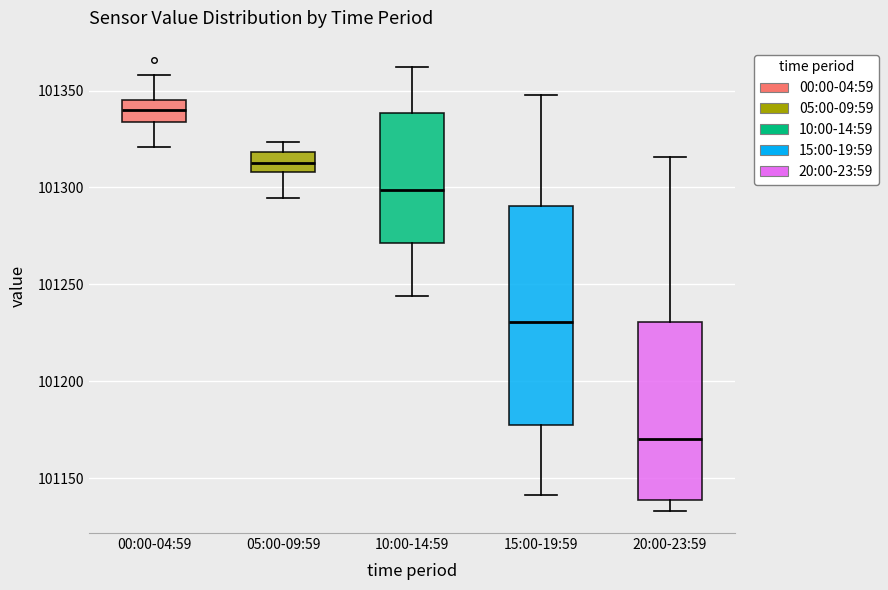

Reading left to right, read every box against the y-axis: the position of its median line, the range the box covers, and the ends of its whiskers. The values are not printed on the chart, so give them approximately, as read against the axis.

00:00-04:59: median 101340, box 101335 to 101345, whiskers 101320 to 101360
05:00-09:59: median 101310 (inside the box), box 101310 to 101320, whiskers 101295 to 101325
10:00-14:59: median 101300, box 101270 to 101340, whiskers 101245 to 101360
15:00-19:59: median 101230, box 101175 to 101290, whiskers 101140 to 101350
20:00-23:59: median 101170, box 101140 to 101230, whiskers 101135 to 101315